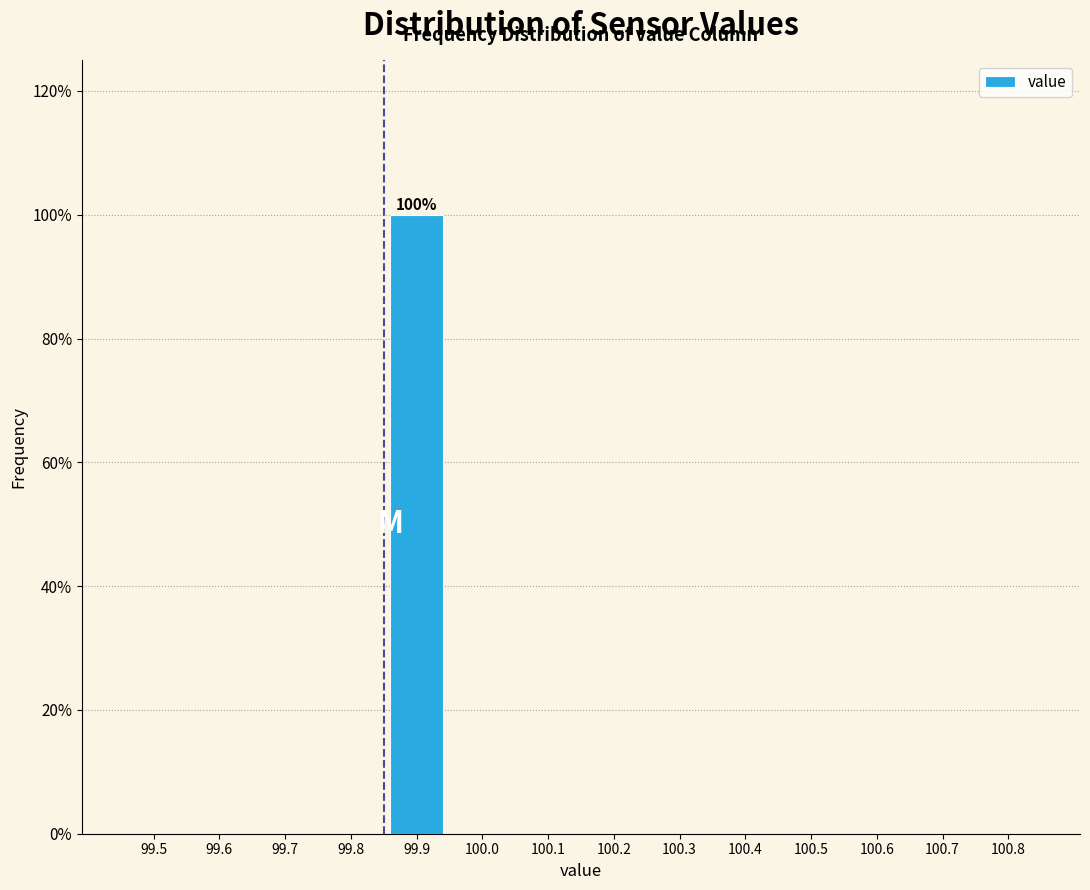

Reading left to right, what are all the values shown in this chart?

99.5=0	99.6=0	99.7=0	99.8=0	99.9=100	100.0=0	100.1=0	100.2=0	100.3=0	100.4=0	100.5=0	100.6=0	100.7=0	100.8=0